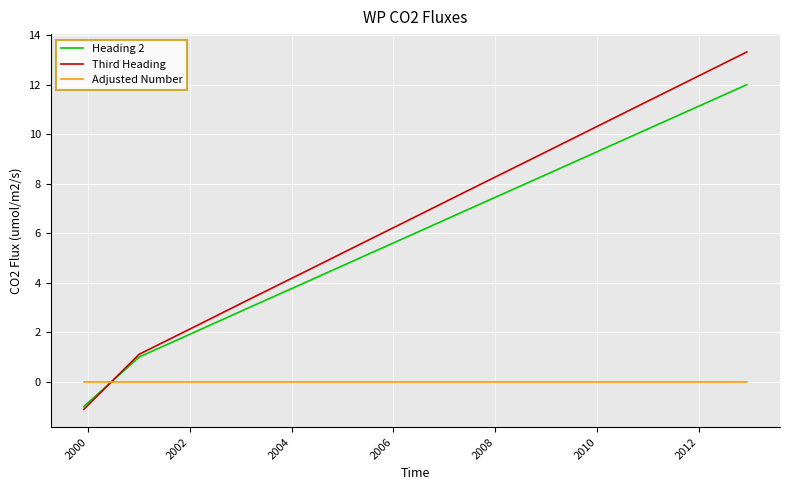

How many negative values does the Heading 2 series have?

1